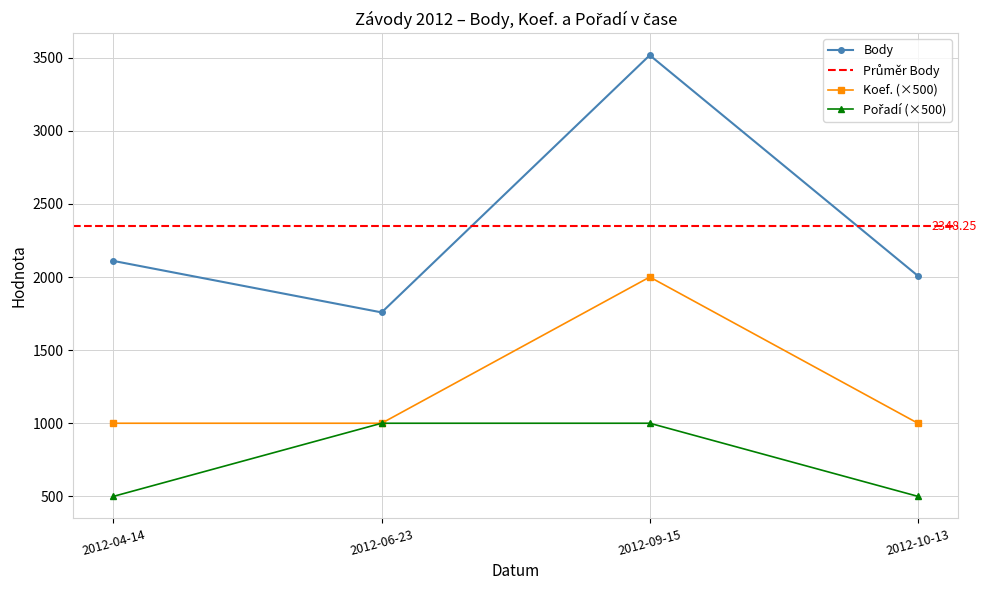

True or false: Body and Koef. (×500) intersect in this chart.

False